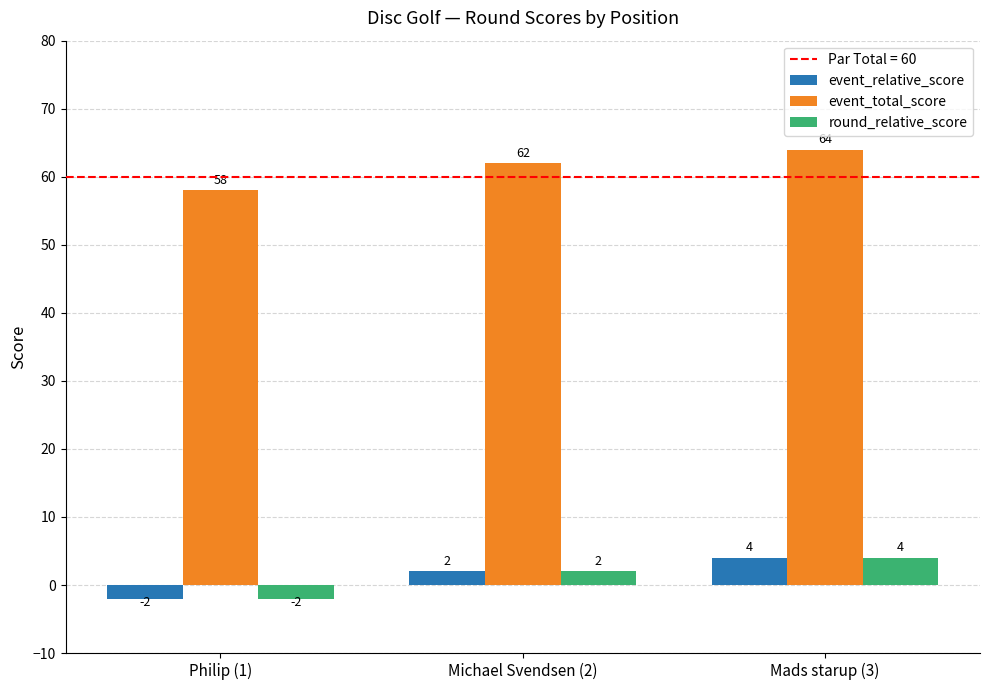

Which series has the largest total across all categories?

event_total_score